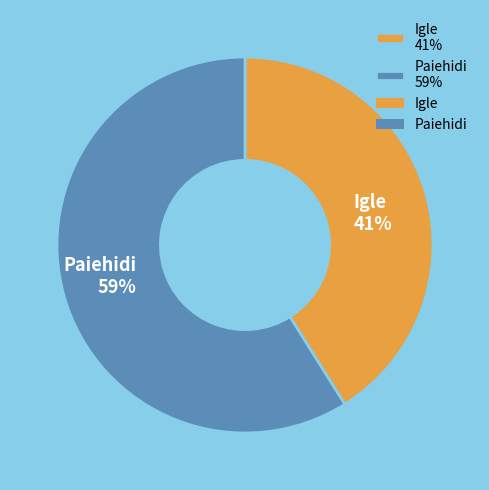

What percentage is the Paiehidi slice, to the nearest percent?

59%